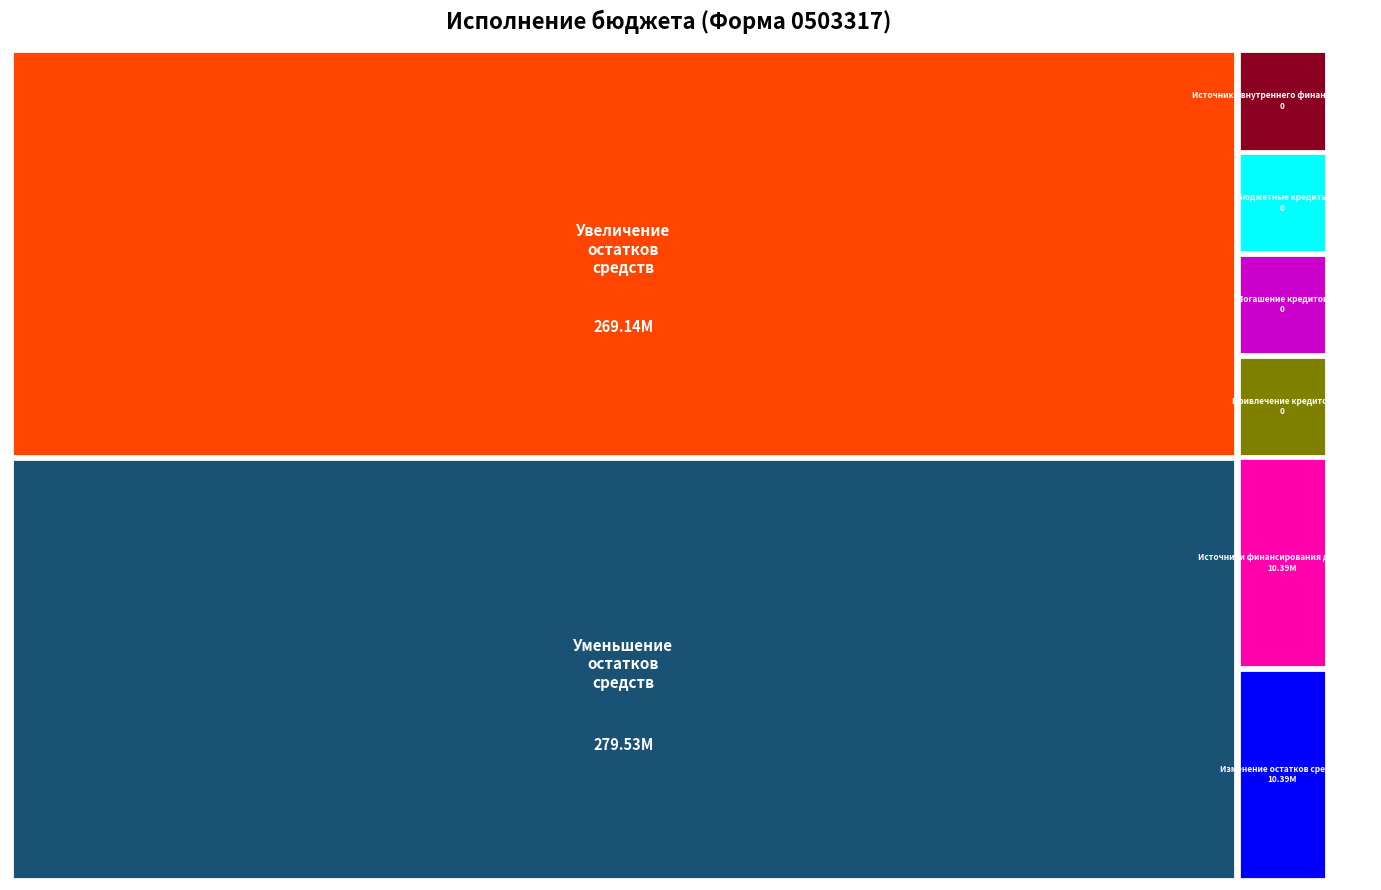

Reading left to right, transcribe all the data shown in this chart.

Источники финансирования дефицита бюджетов=10391446.4	источники внутреннего финансирования=0.0	изменение остатков средств=10391446.4	увеличение остатков средств, всего=269139966.9	уменьшение остатков средств, всего=279531413.3	Привлечение кредитов от кредитных организаций=0.0	Погашение кредитов кредитных организаций=0.0	Бюджетные кредиты из других бюджетов=0.0